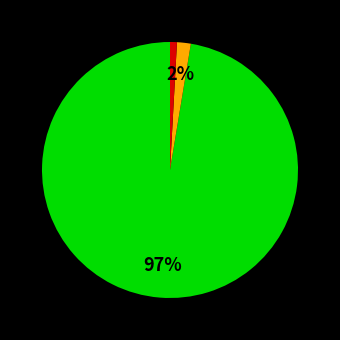

To the nearest percent, what is the average slice percentage?

33%